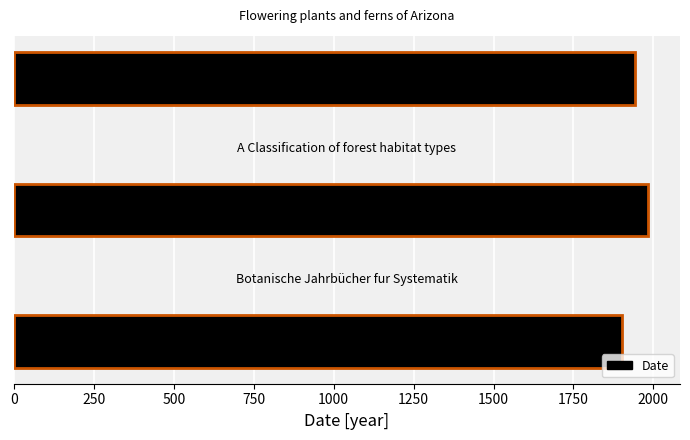

What is the maximum value shown in the chart?

1984